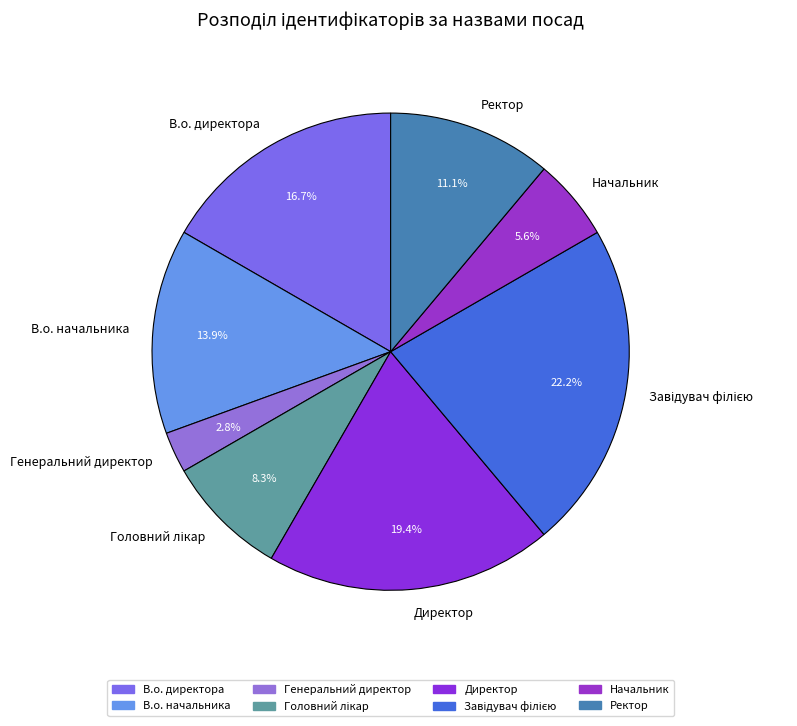

To the nearest percent, what is the difference between the largest and smallest slice percentages?

19%